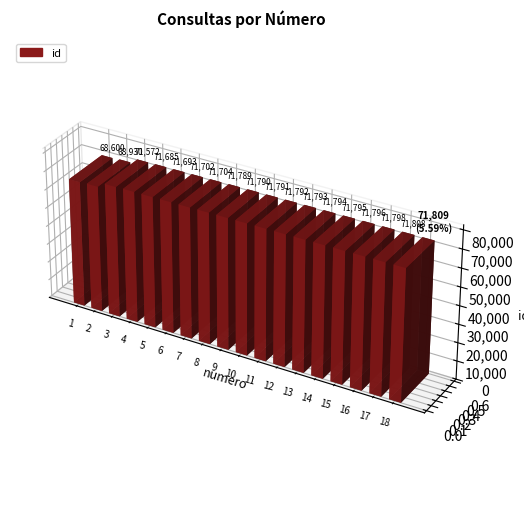

Reading left to right, what are all the values shown in this chart?

1=68600	2=68930	3=71572	4=71685	5=71693	6=71702	7=71704	8=71789	9=71790	10=71791	11=71792	12=71793	13=71794	14=71795	15=71796	16=71798	17=71808	18=71809